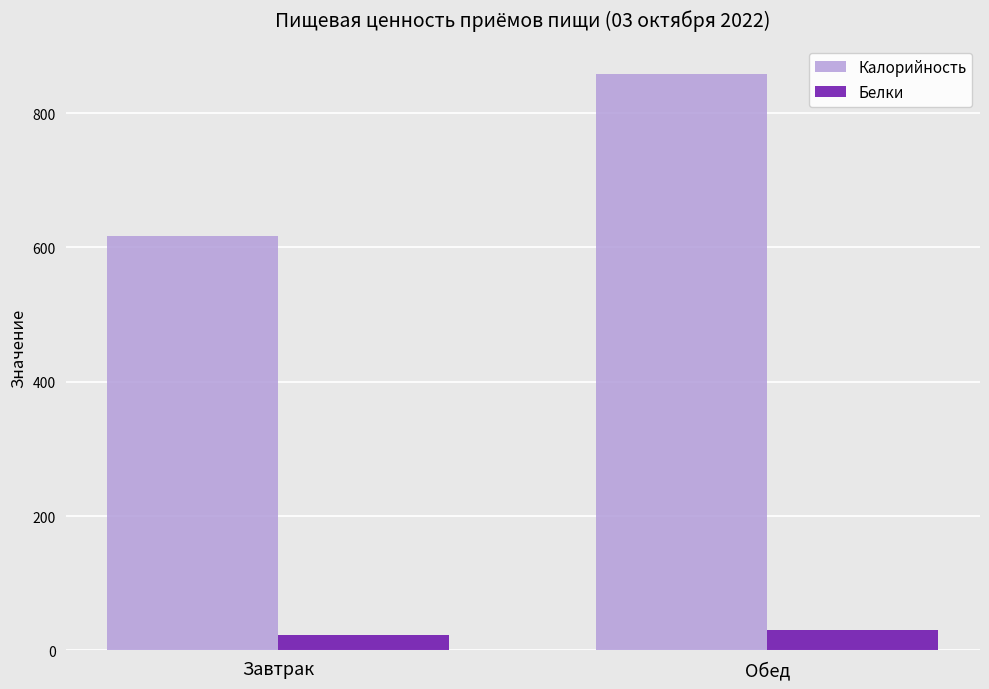

The Калорийность series shows 419 at Завтрак. True or false?

False